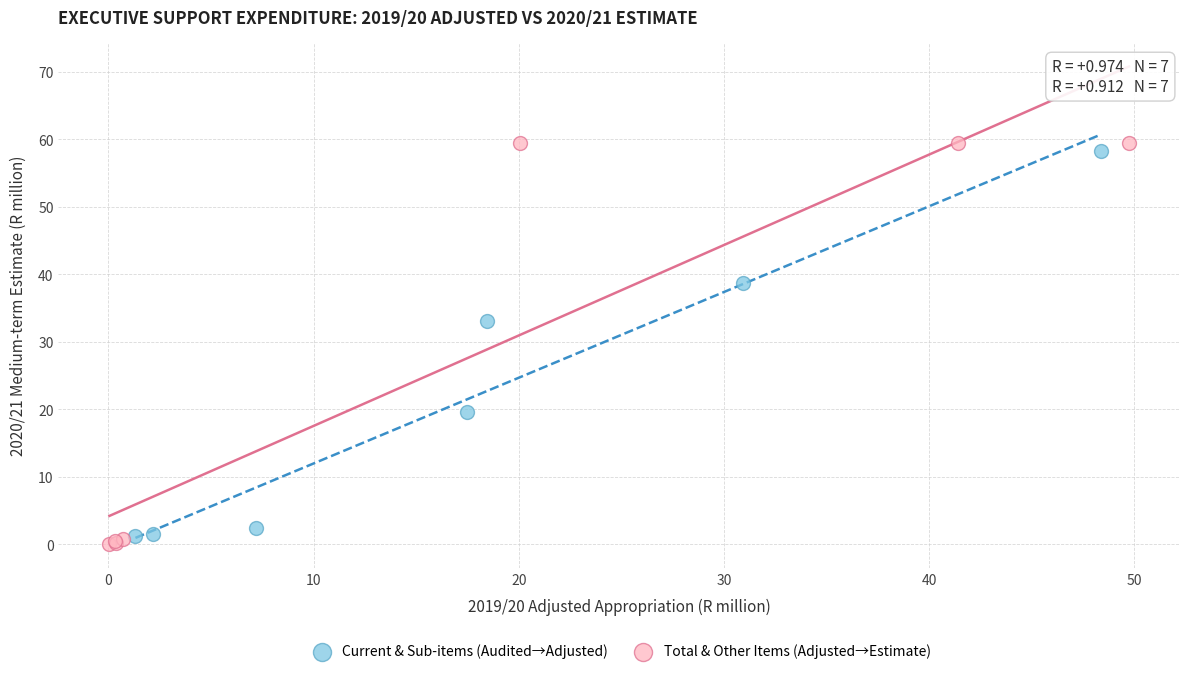

Which series has the widest spread of Y values?

Total & Other Items (Adjusted→Estimate)